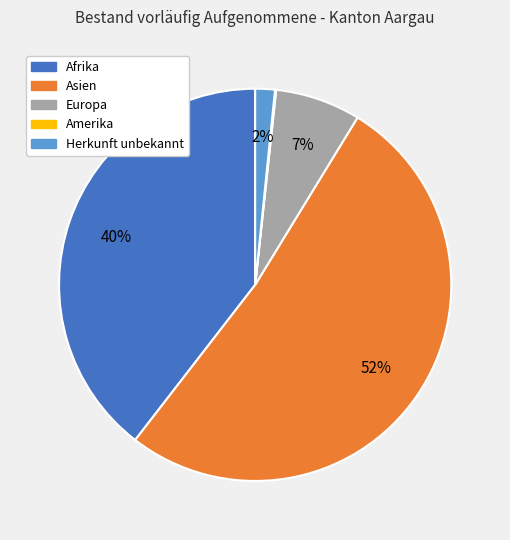

Which slice is the largest?

Asien